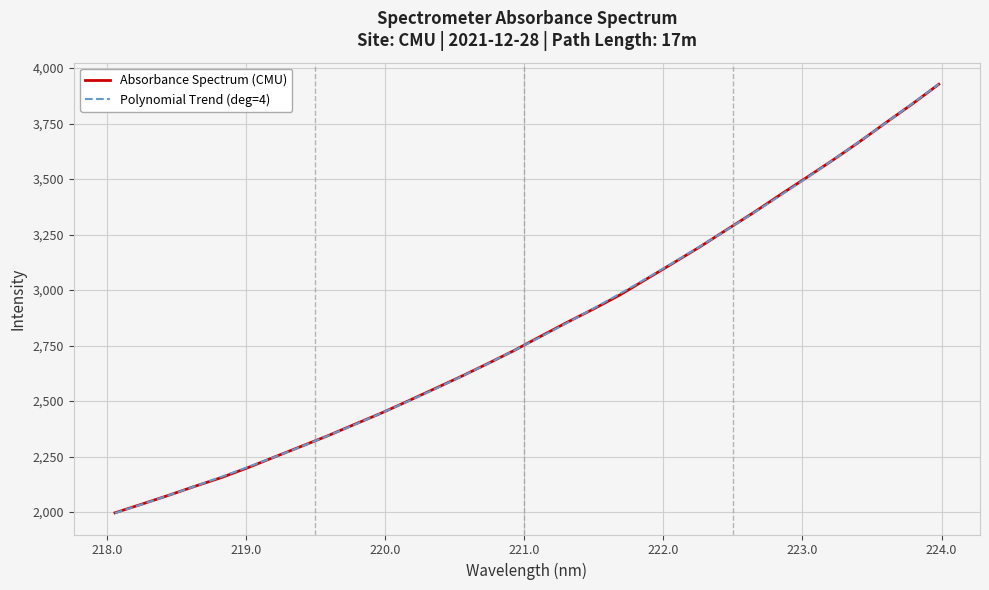

True or false: Polynomial Trend (deg=4) has more than 2 points higher than both neighbors.

False